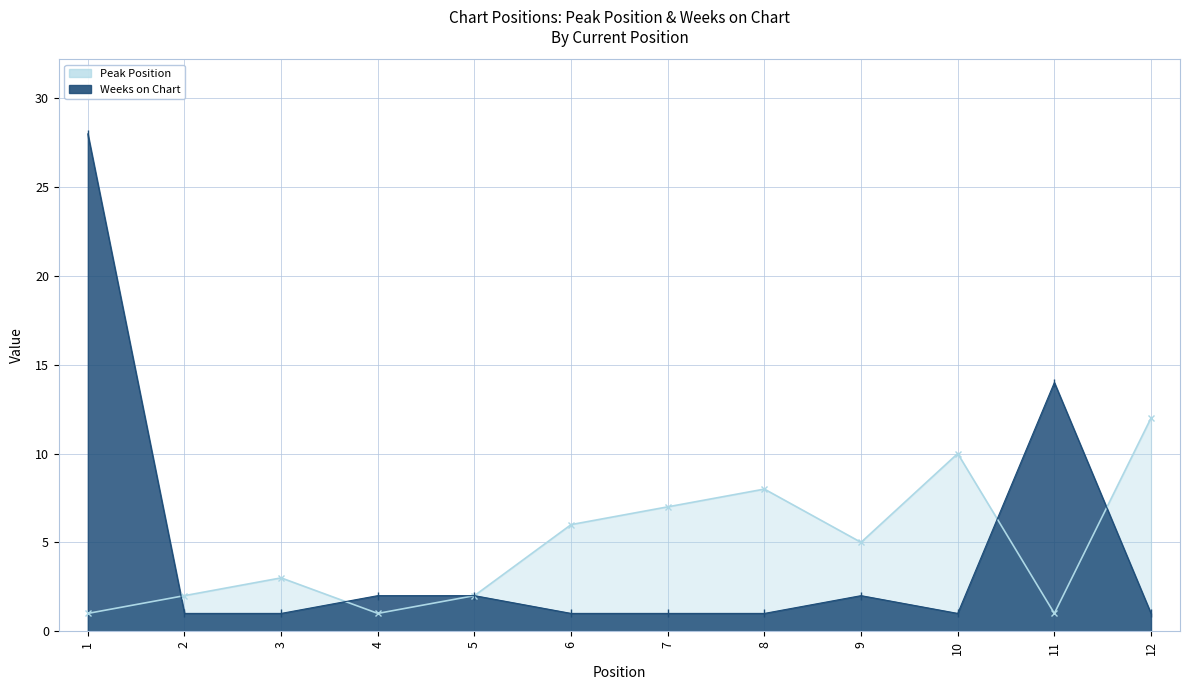

What is the difference between the maximum and minimum values in the Peak Position series?

11